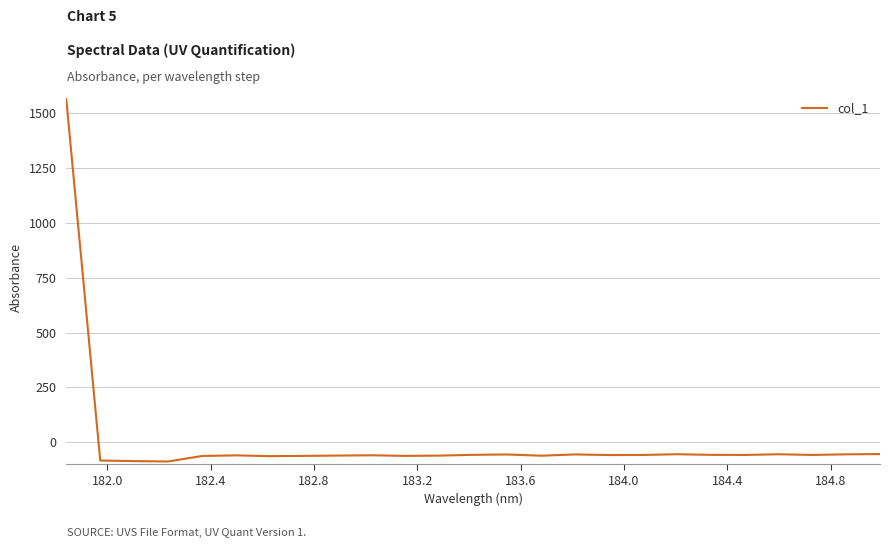

What is the minimum value shown in the chart?

-87.3